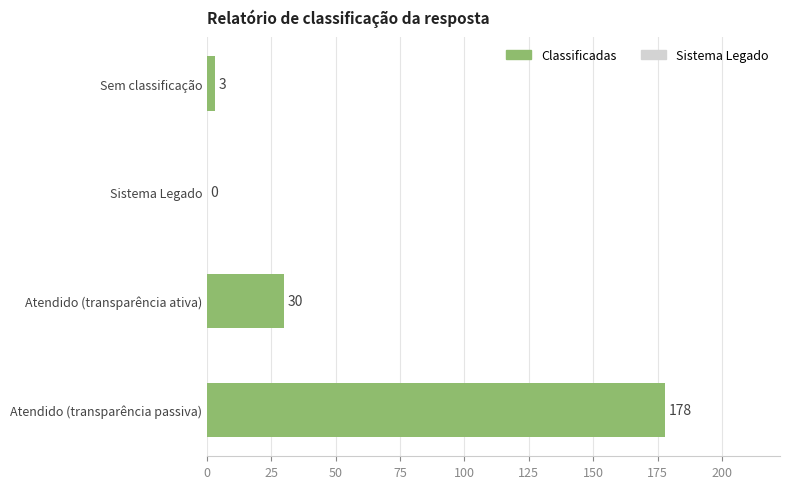

How many series are shown in this chart?

1